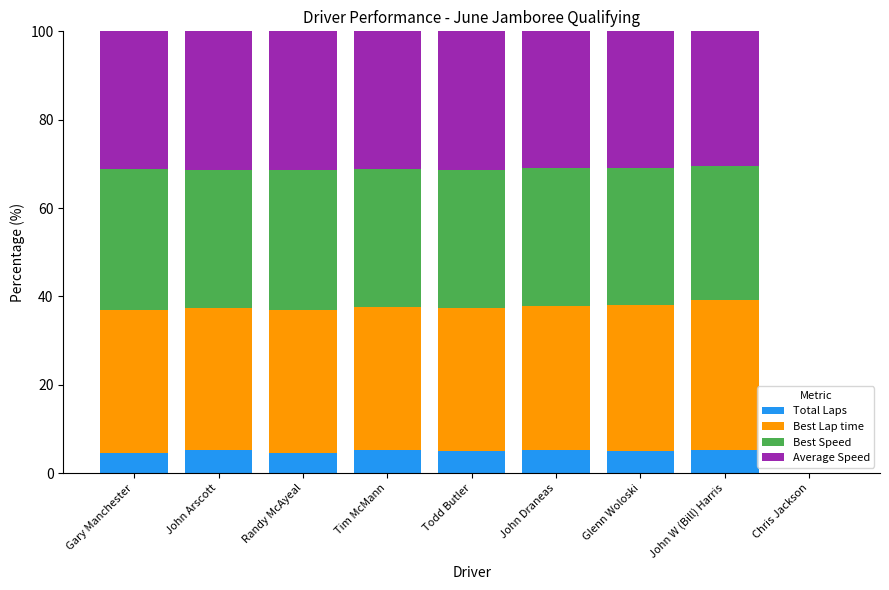

What is the sum of all Total Laps values?

40.1